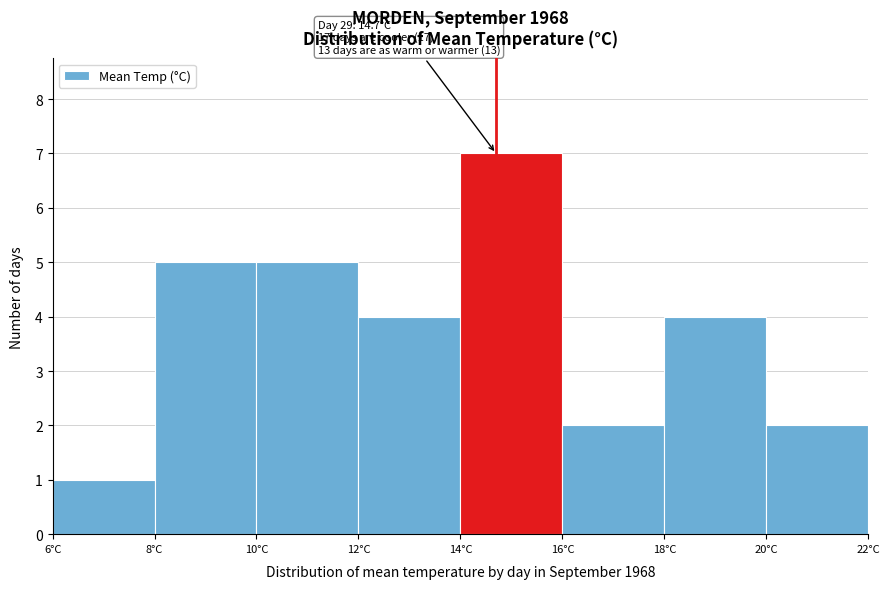

Which range on the x-axis has the tallest bar?

14 to 16